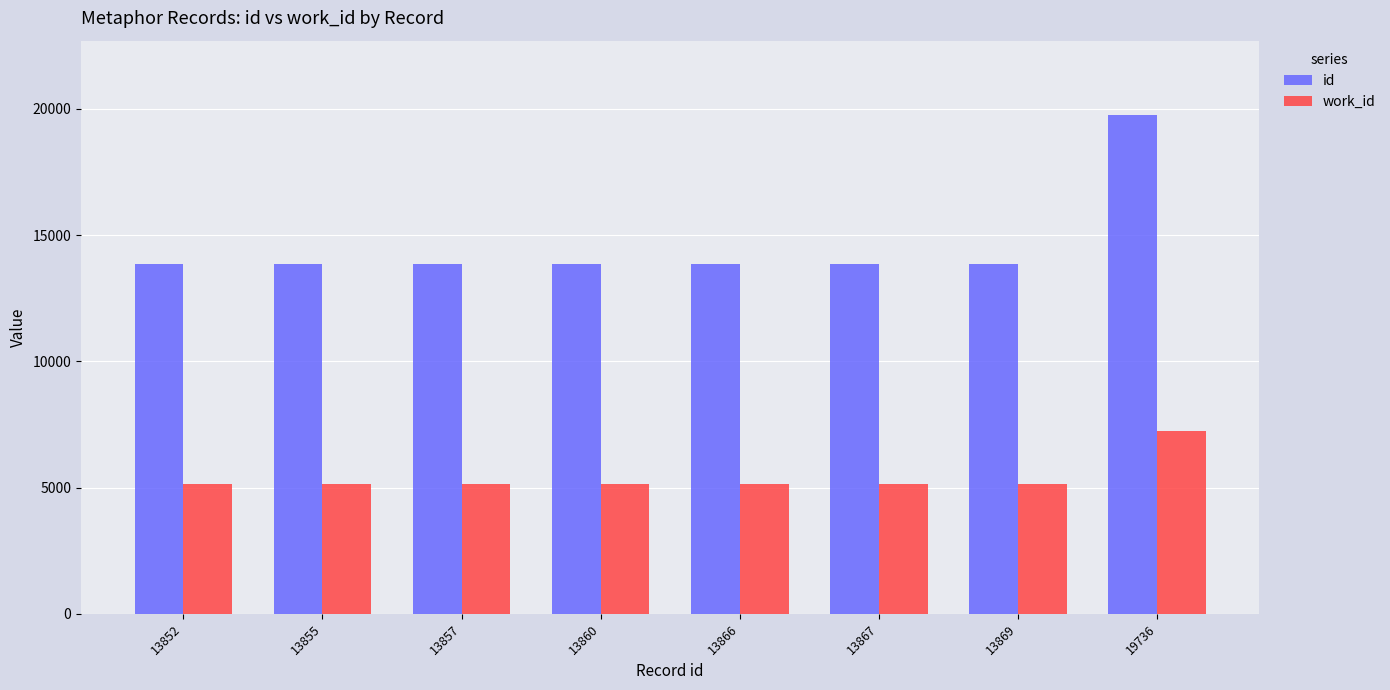

Which series has the widest spread of values?

id